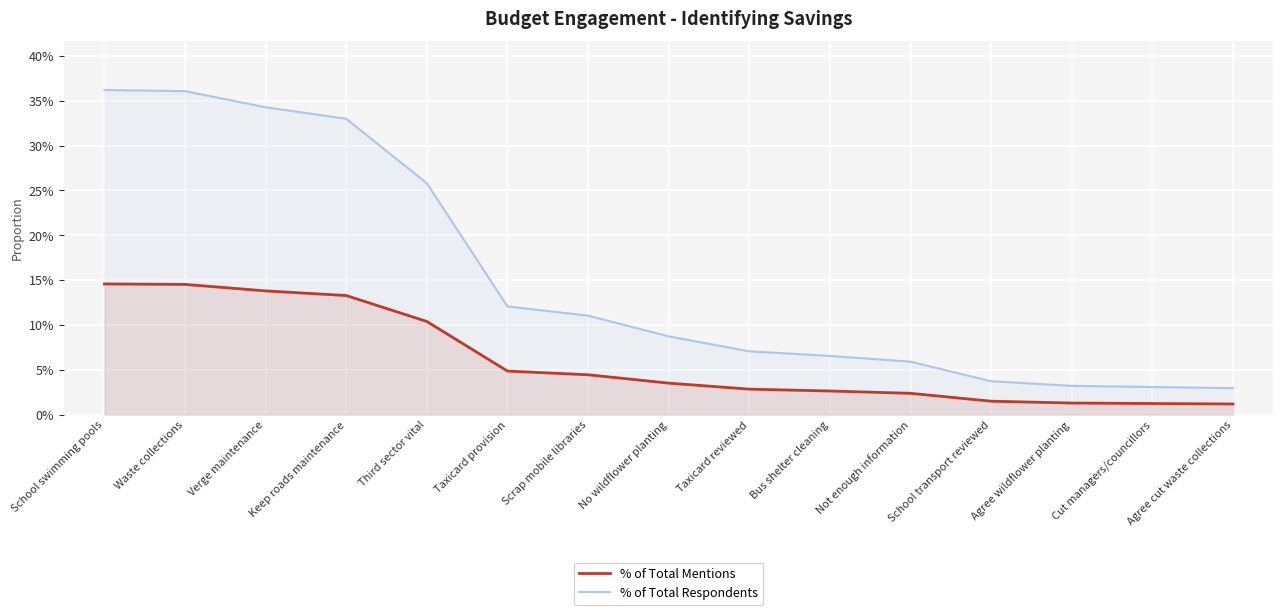

List the series in order of their overall mean, lowest first.

% of Total Mentions, % of Total Respondents